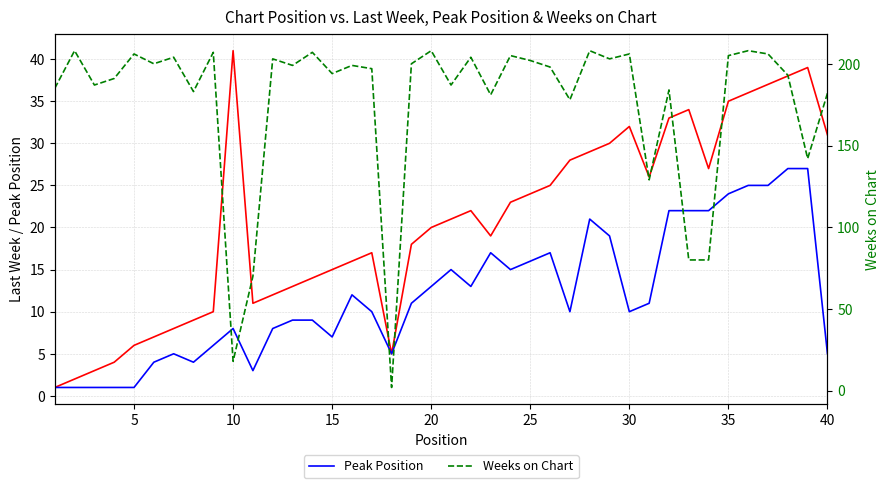

True or false: Last Week and Peak Position cross at least once.

False